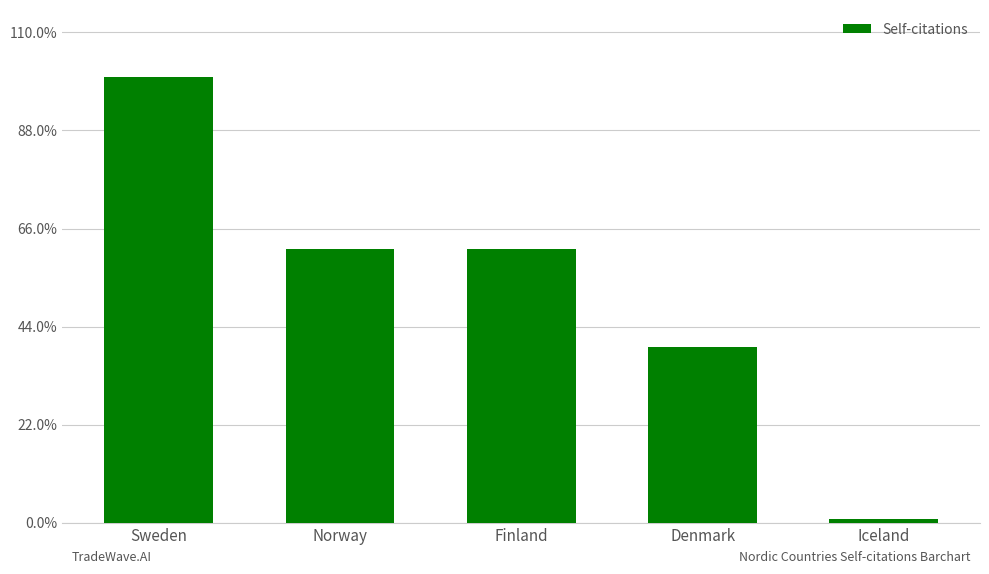

List the labels in order of value, smallest first.

Iceland, Denmark, Norway, Finland, Sweden